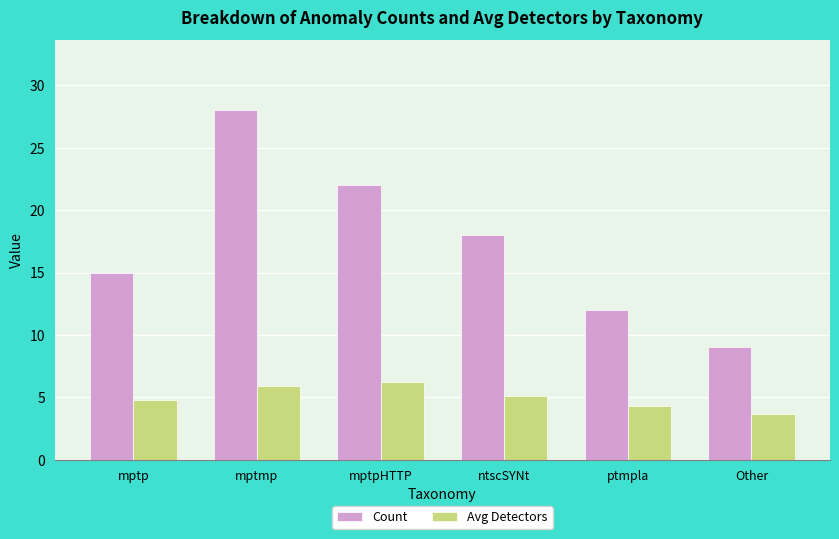

At which label does Count first exceed 18?

mptmp